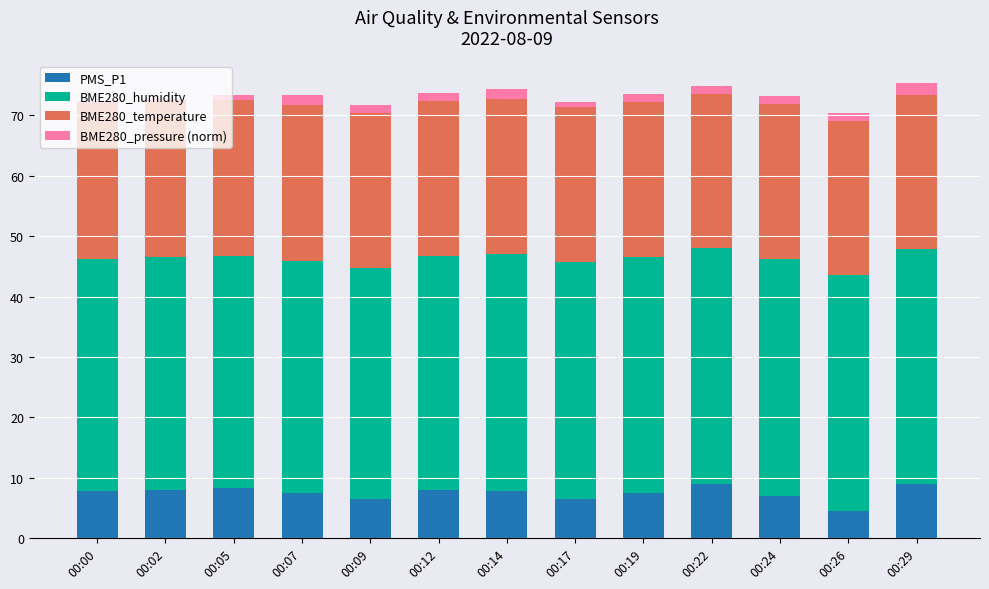

What is the total value across all series at 00:07?

73.4